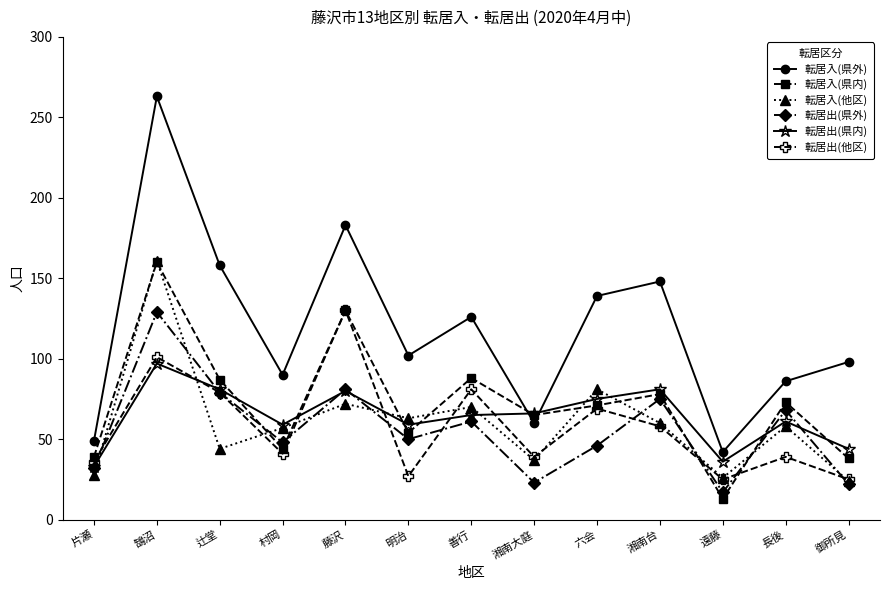

Is it true that 転居入(県外) equals 267 at 藤沢?

False